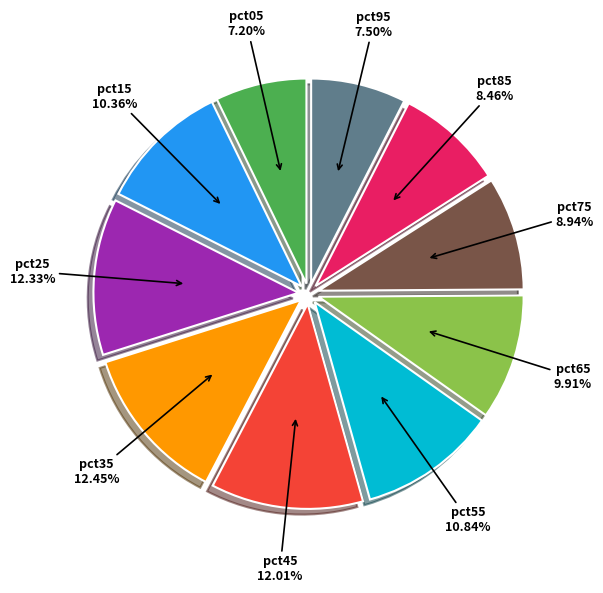

What portion of the pie excludes pct25?

87.7%